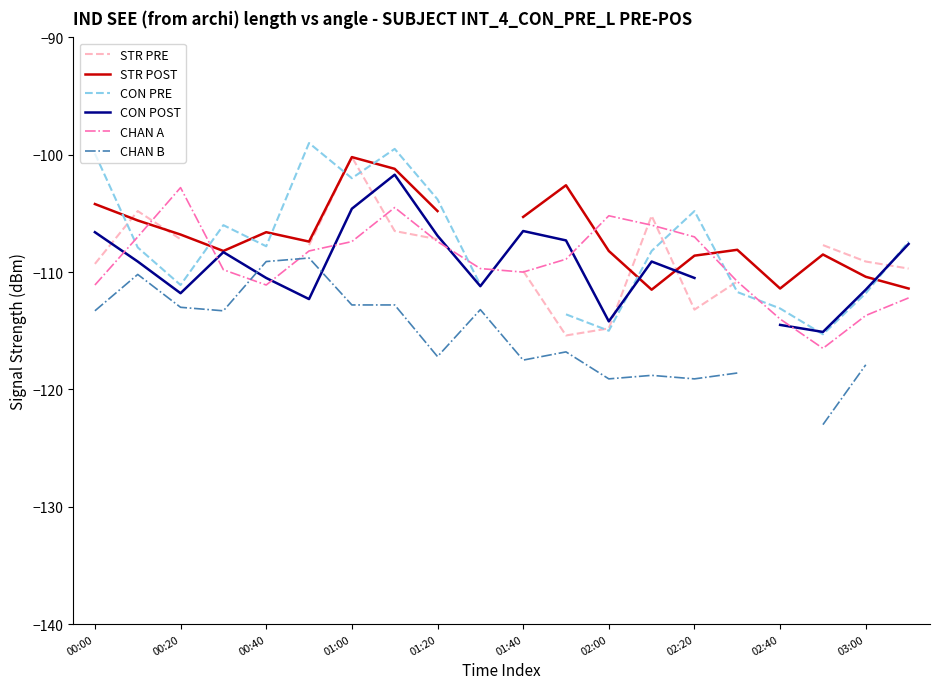

What is the difference between the CON POST values at 13 and 17?

6.0